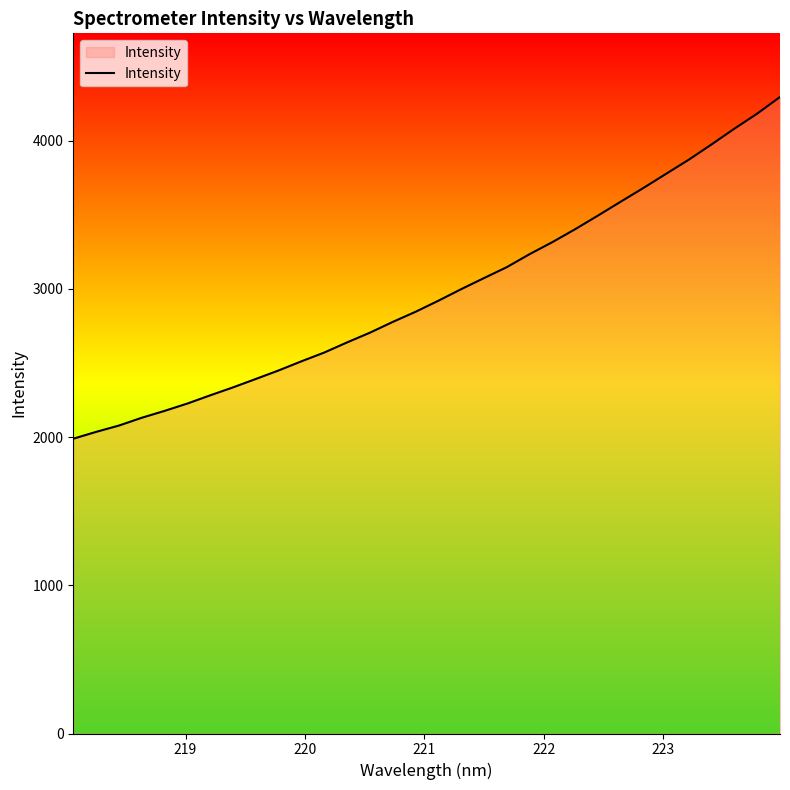

What is the difference between the maximum and minimum values?

2305.9